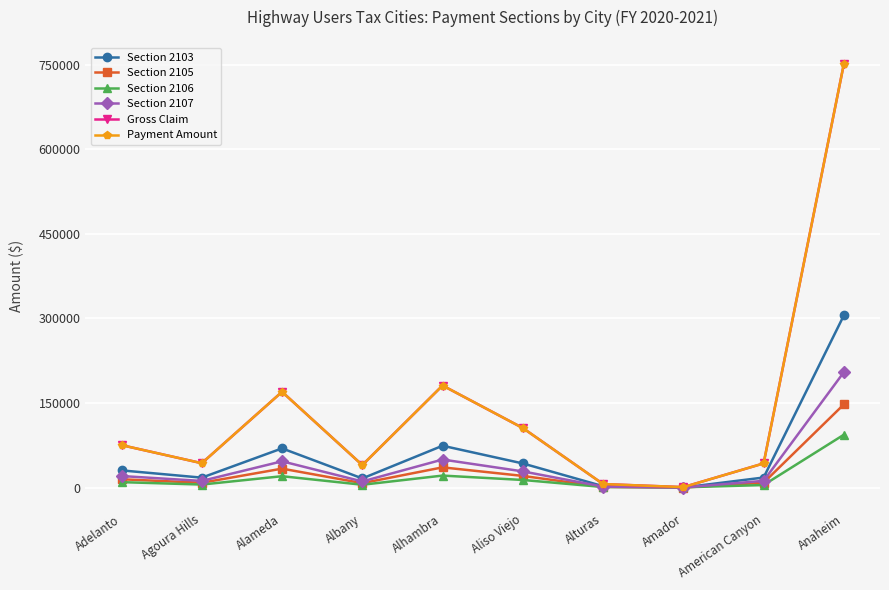

Which has a higher value, Albany or American Canyon?

American Canyon